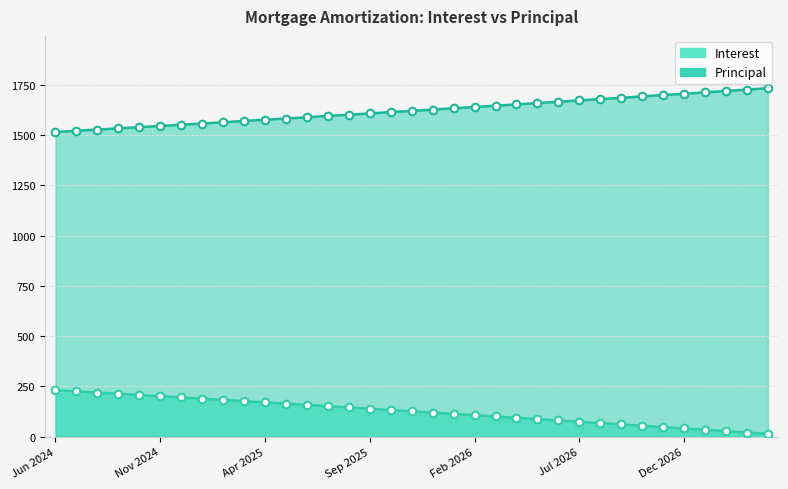

What is the total value across all series at Nov 2024?

1747.4